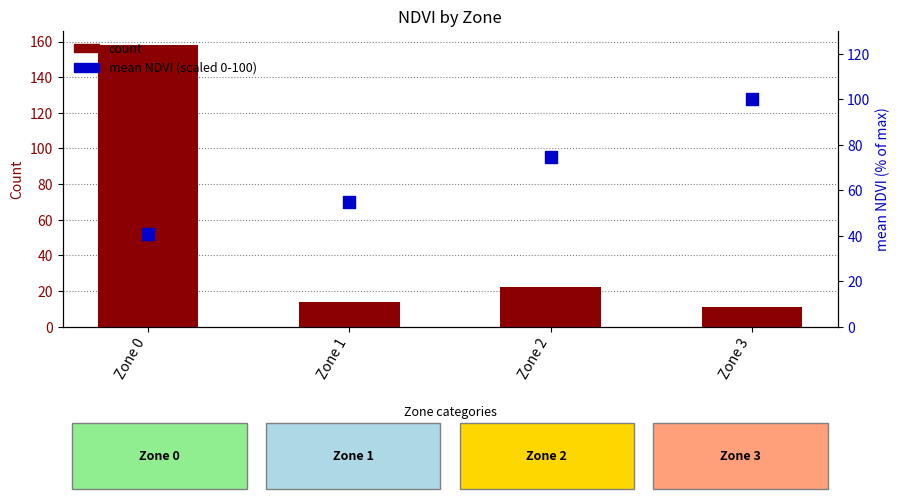

Which series contains the lowest Y value?

count